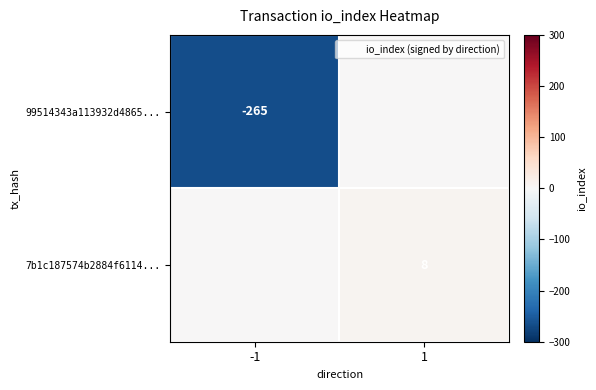

True or false: 99514343a113932d4865... has a value of -265 at -1.

True